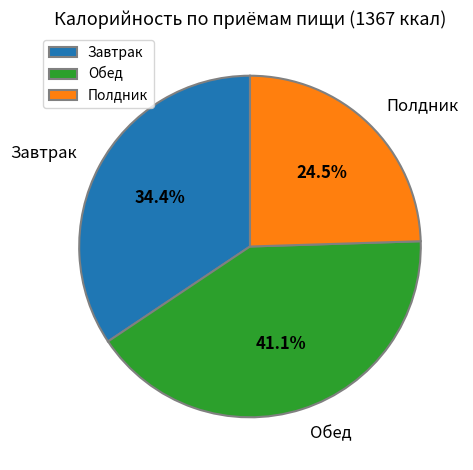

How many segments does this pie chart have?

3